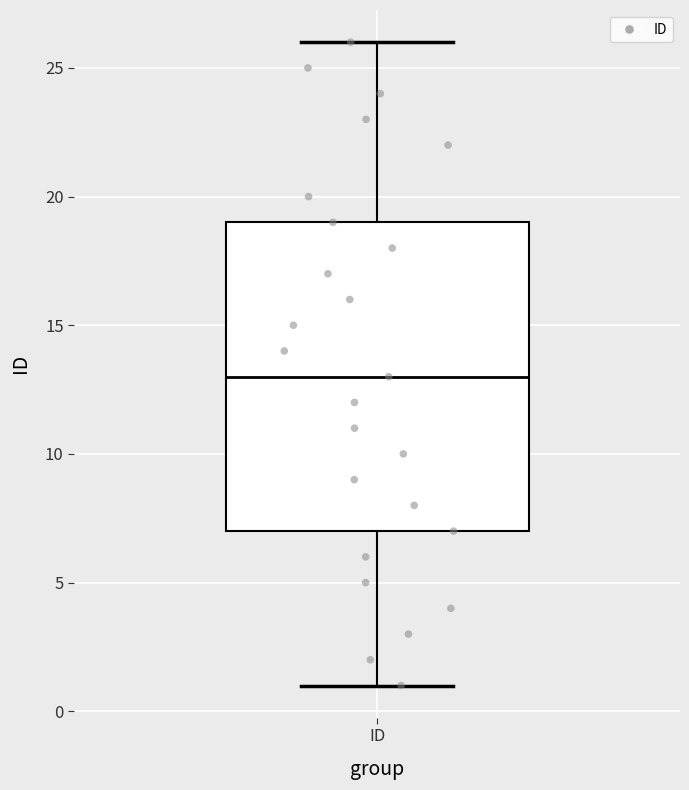

Where does the median line of the box for ID sit on the y-axis? The values are not printed on the chart, so give them approximately, as read against the axis.

13